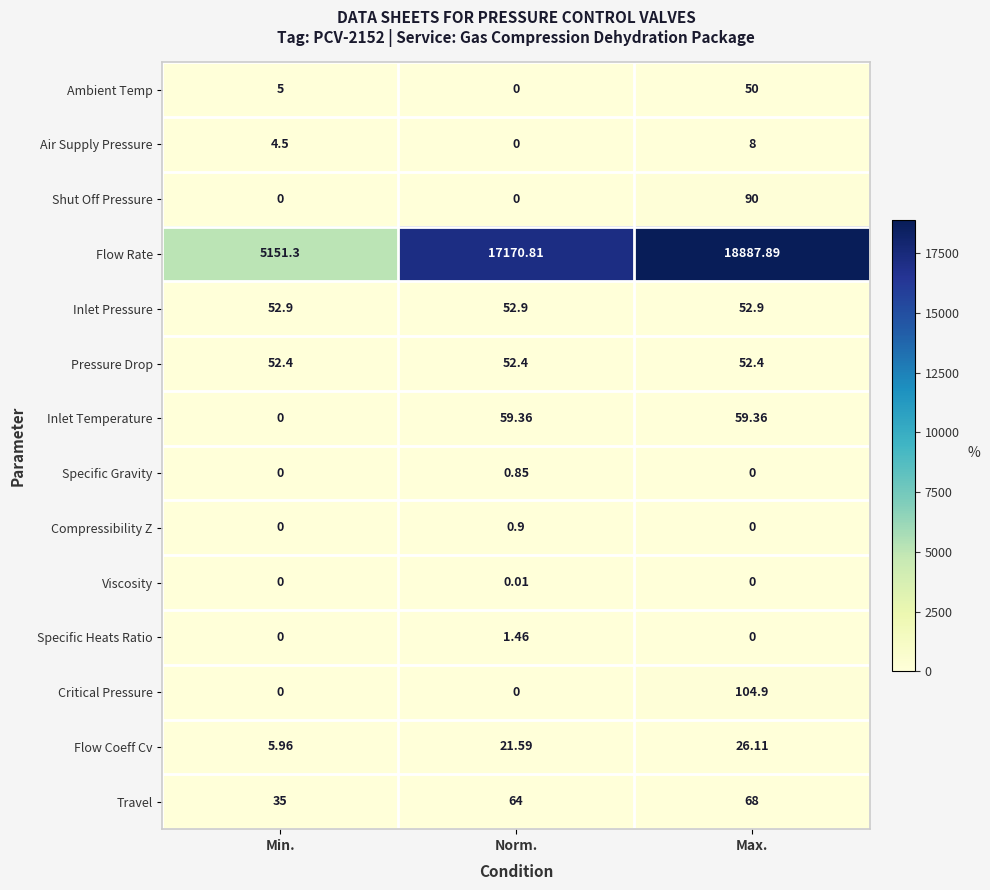

Which series has the widest spread of values?

Flow Rate